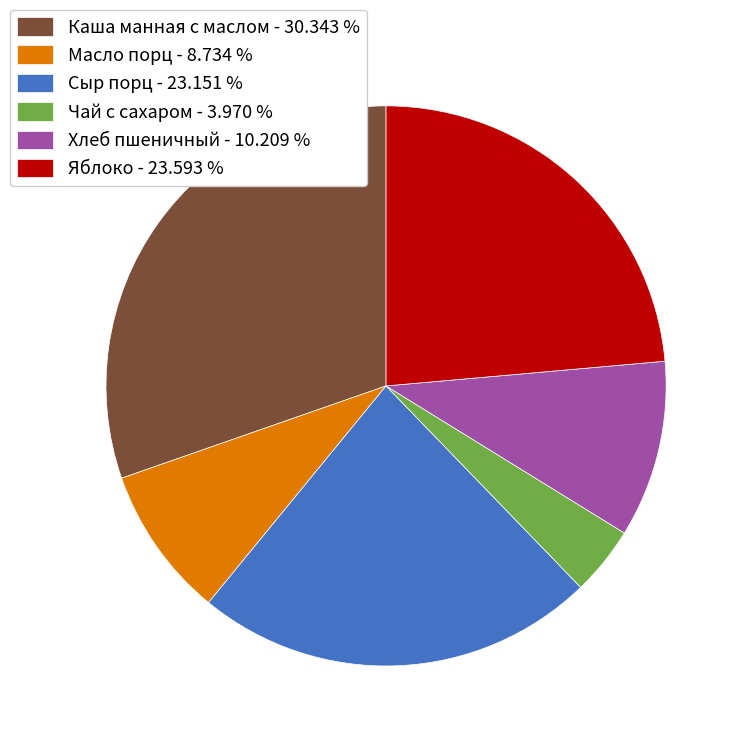

Is Хлеб пшеничный - 10.209 % the majority of the pie?

No